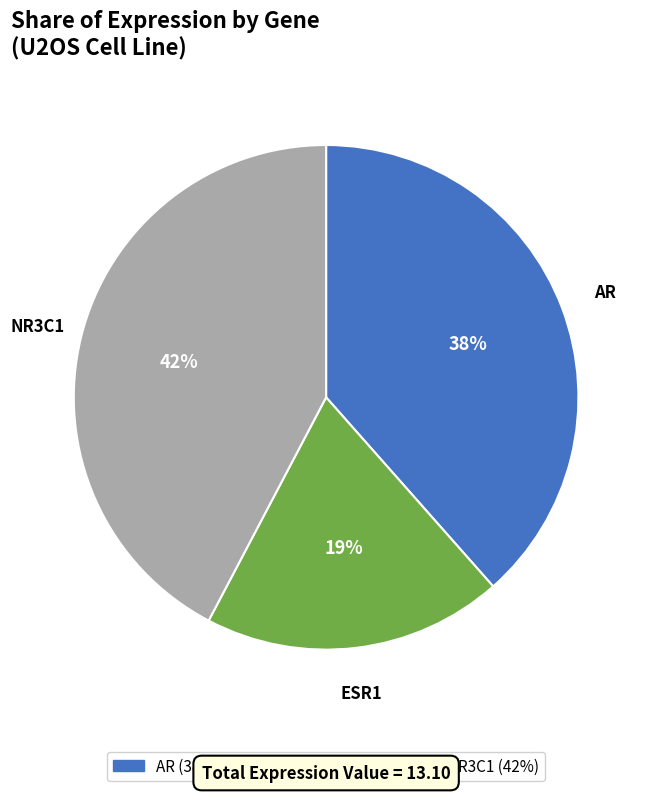

To the nearest percent, what is the difference between the largest and smallest slice percentages?

23%